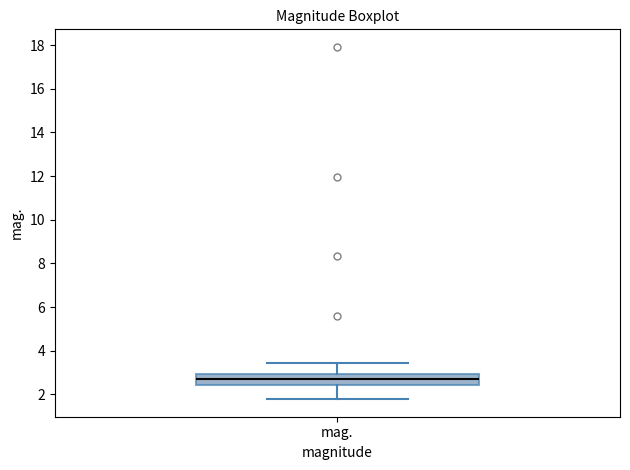

Transcribe this box plot: give where the median line is, the range the box spans, and where the two whiskers end, as read against the y-axis. The values are not printed on the chart, so give them approximately, as read against the axis.

median 2.8, box 2.4 to 3.0, whiskers 1.8 to 3.4